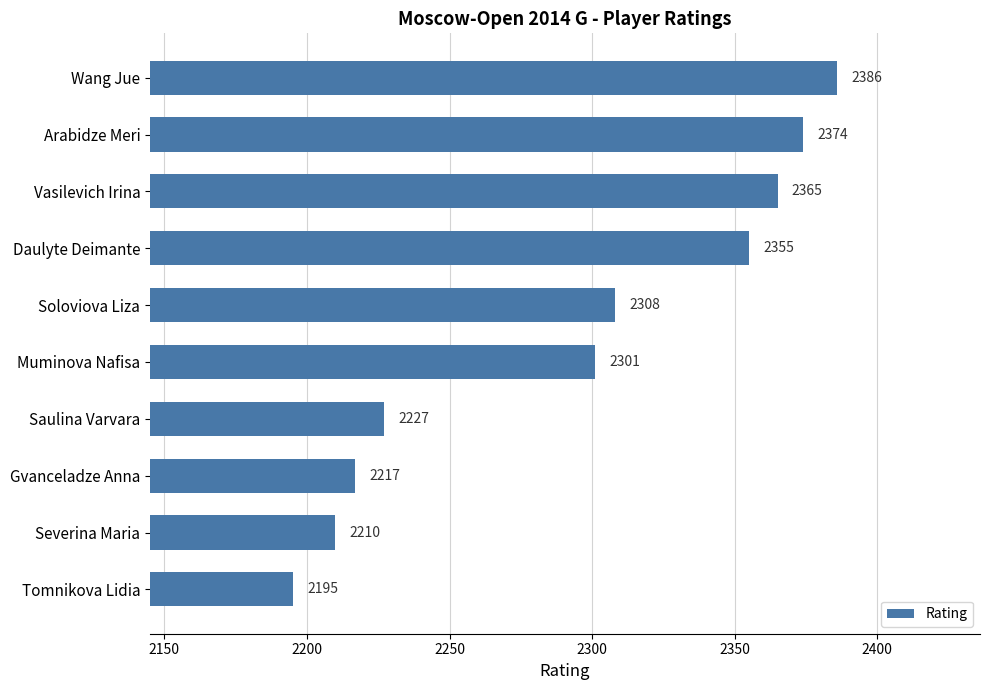

Reading top to bottom, list all the values displayed in this chart.

2386	2374	2365	2355	2308	2301	2227	2217	2210	2195